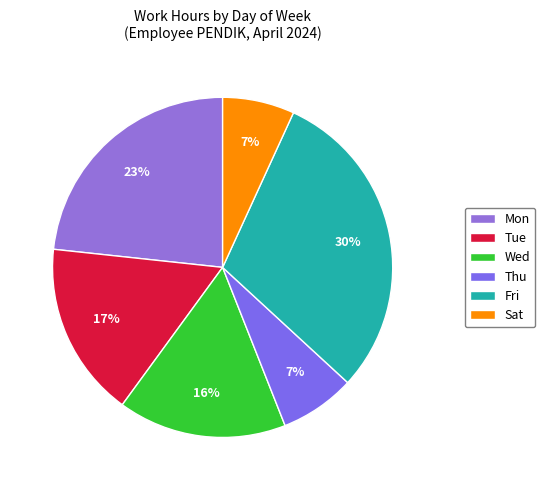

To the nearest percent, what portion does Fri represent?

30%